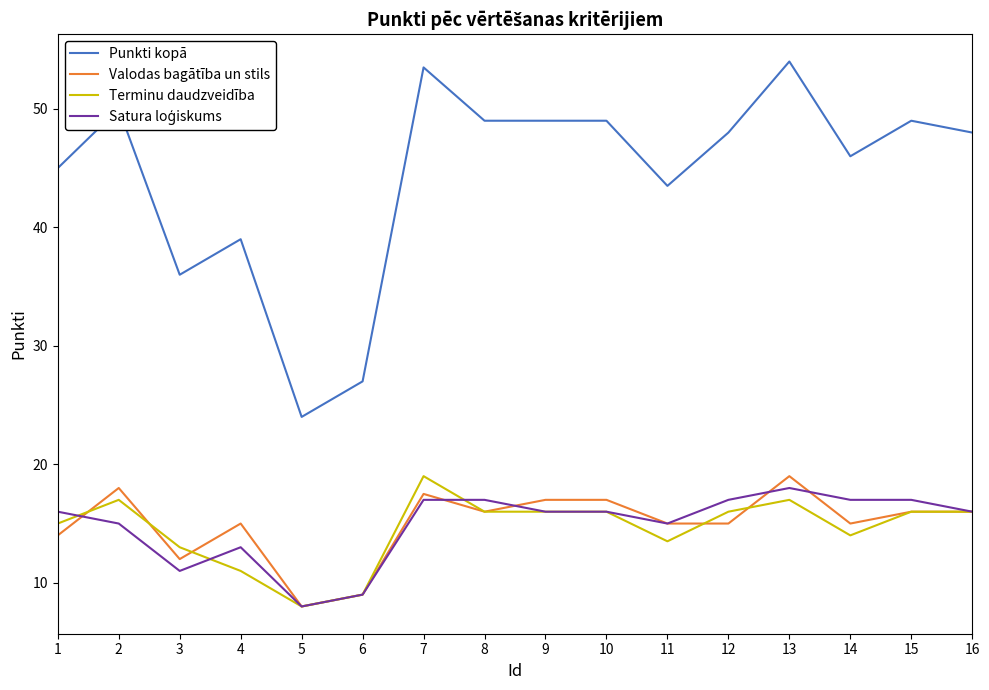

True or false: Valodas bagātība un stils has a value of 16.0 at 15.

True